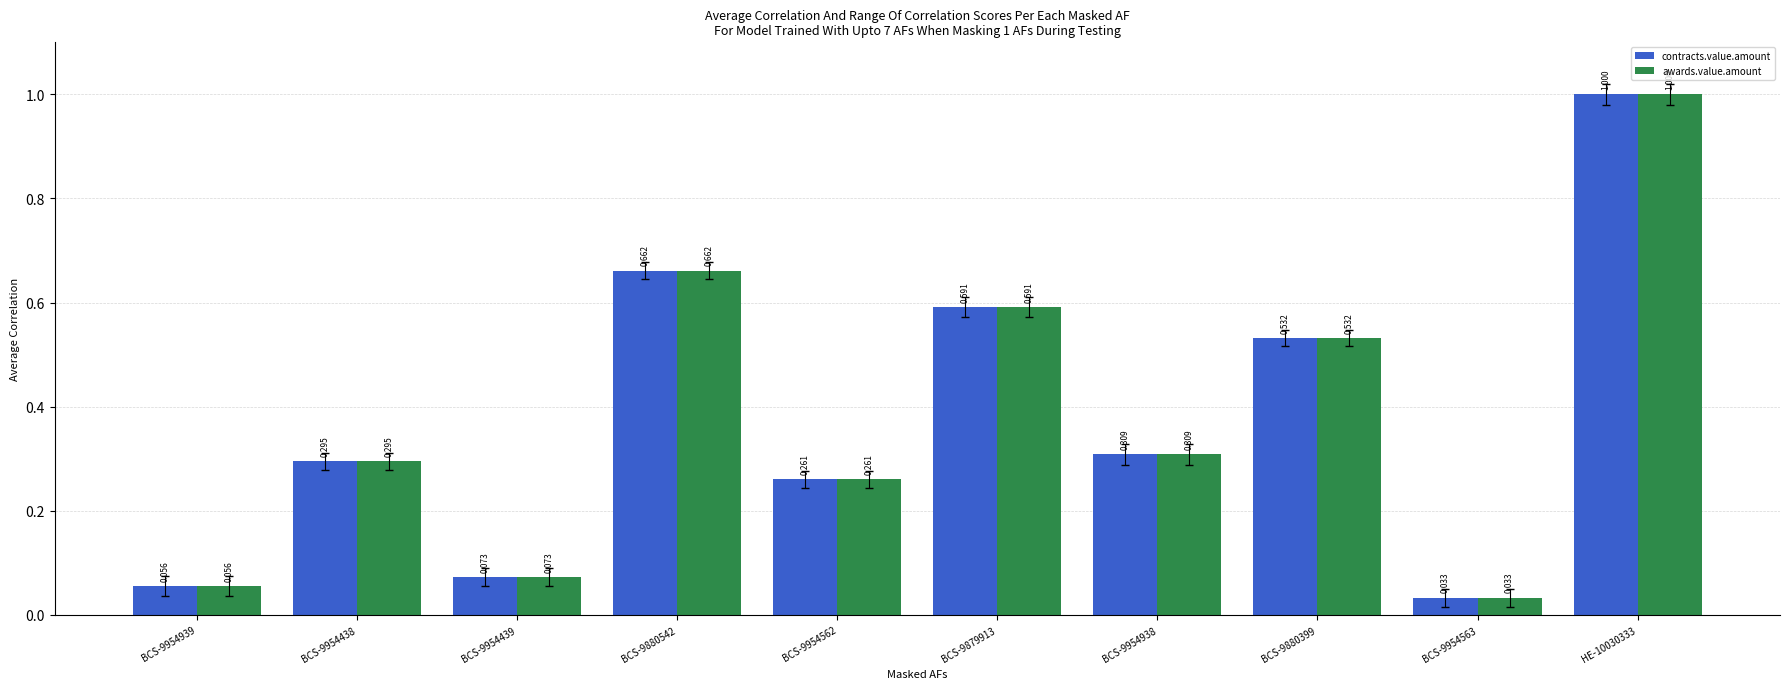

Is the value of awards.value.amount at BCS-9954939 greater than the value of contracts.value.amount at HE-10030333?

No